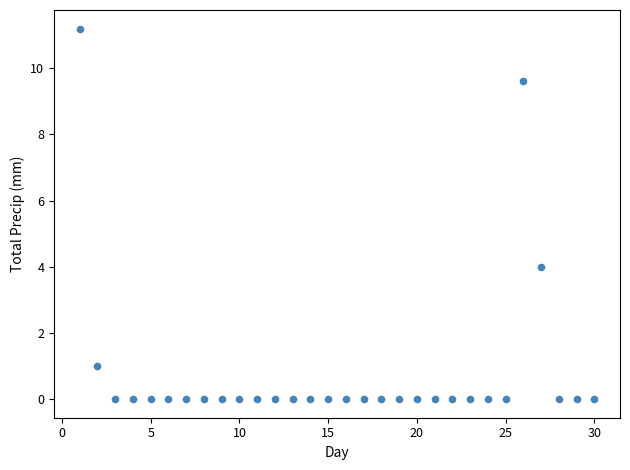

What Y value in the scatter plot is closest to 5?

4.0